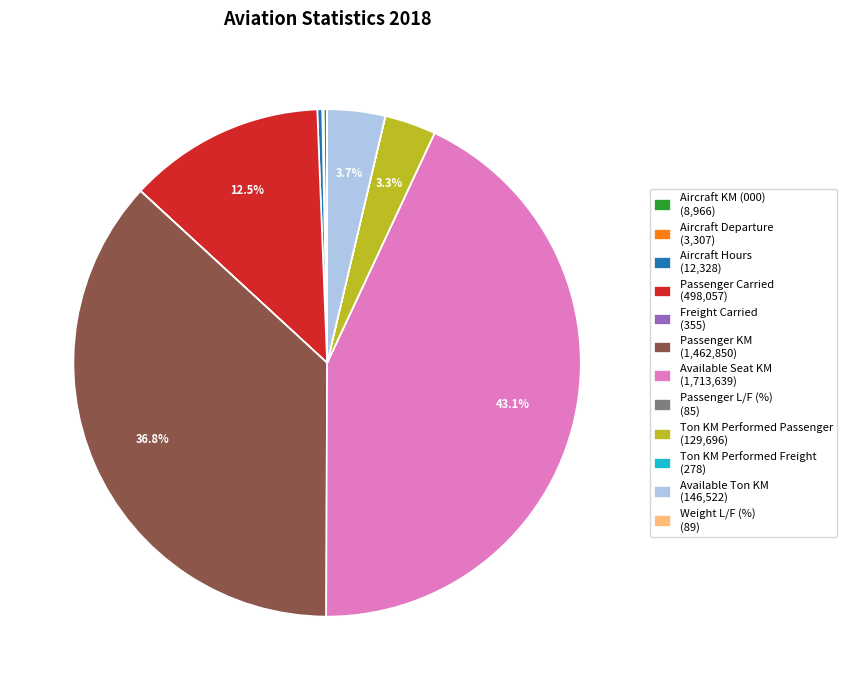

Approximately how many times larger is the value at Available Ton KM (146,522) compared to Ton KM Performed Passenger (129,696)?

1.1